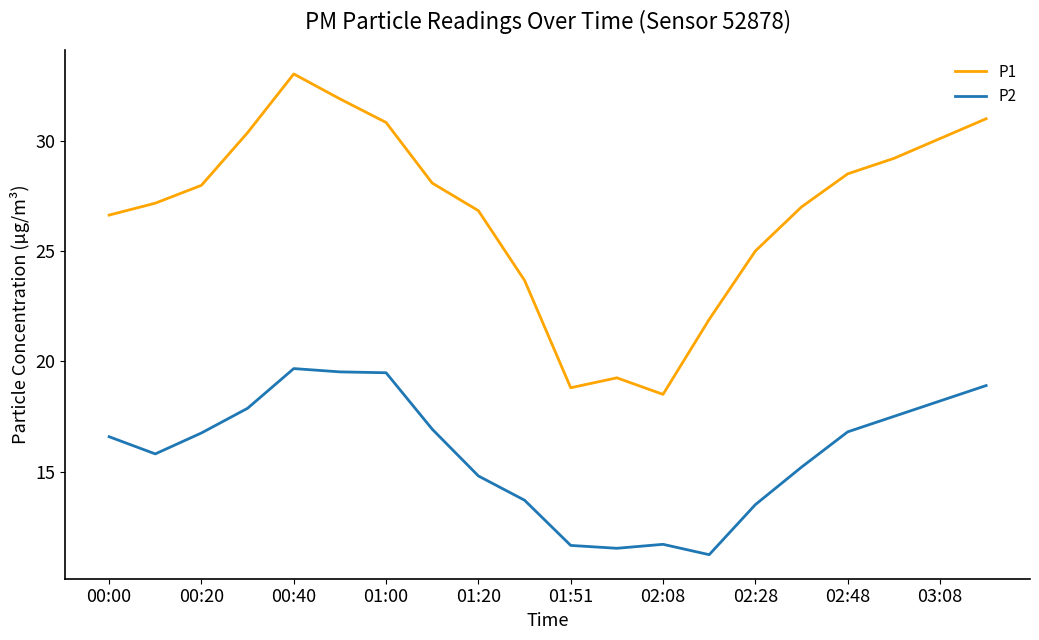

What is the lowest value of the P1 series?

18.5